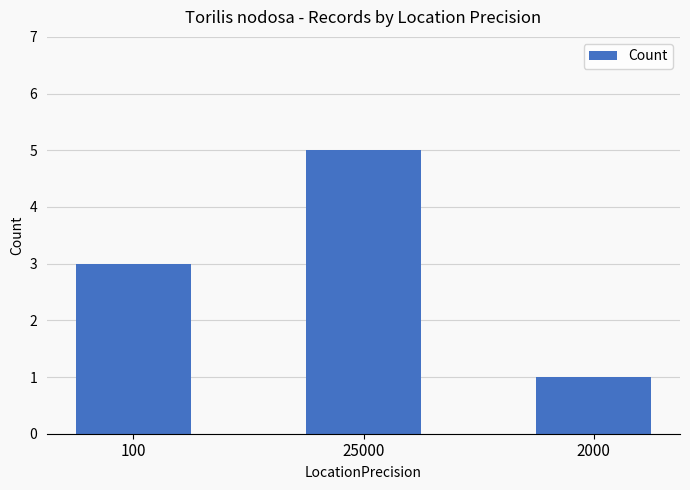

What is the average value?

3